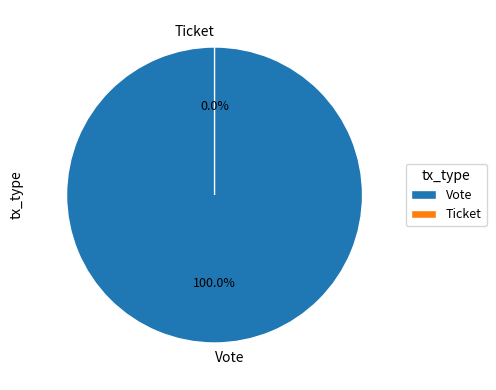

Which category accounts for the majority?

Vote